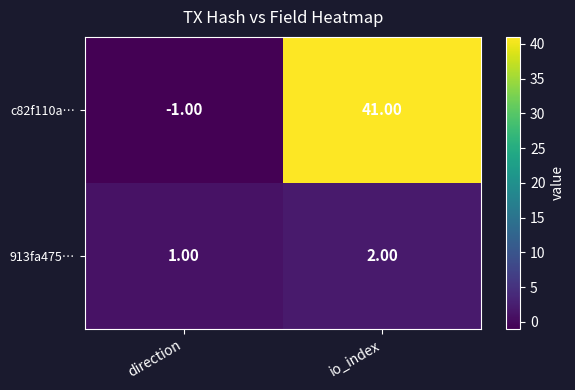

What is the difference between the highest and lowest values at io_index?

39